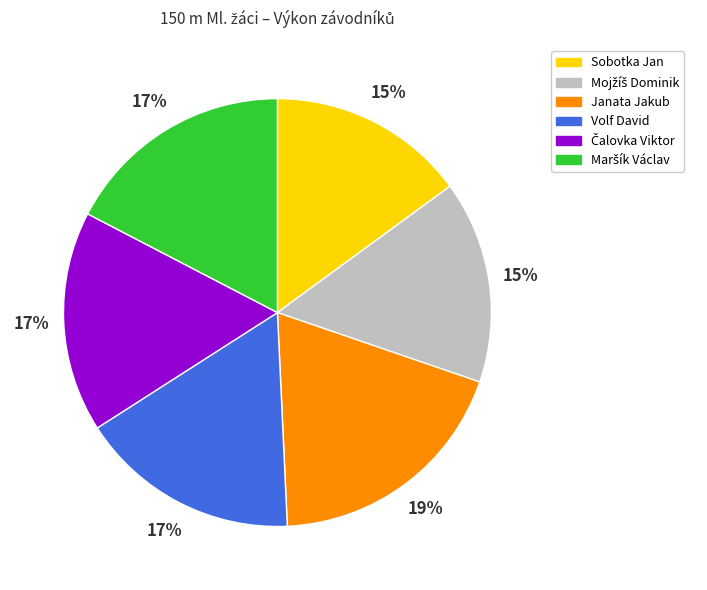

Approximately how many times larger is the value at Volf David compared to Janata Jakub?

0.9